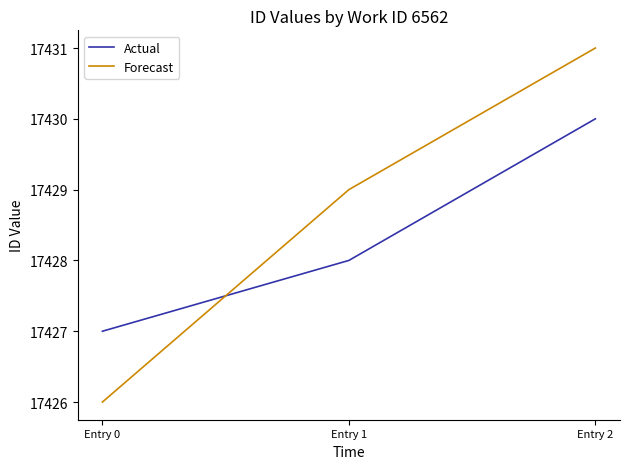

How many lines are shown in the chart?

2